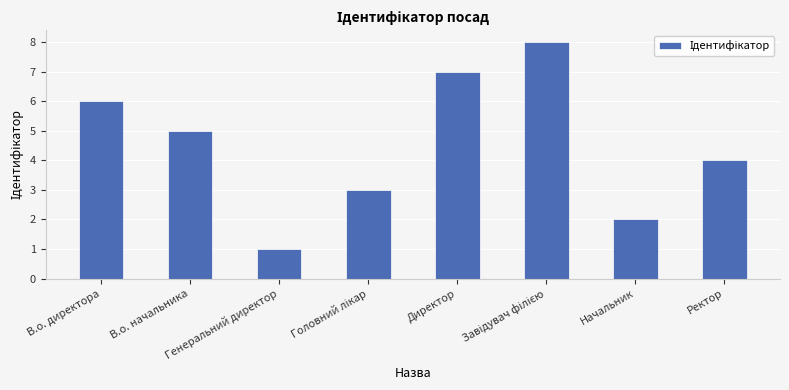

At which label is the value closest to 4?

Ректор